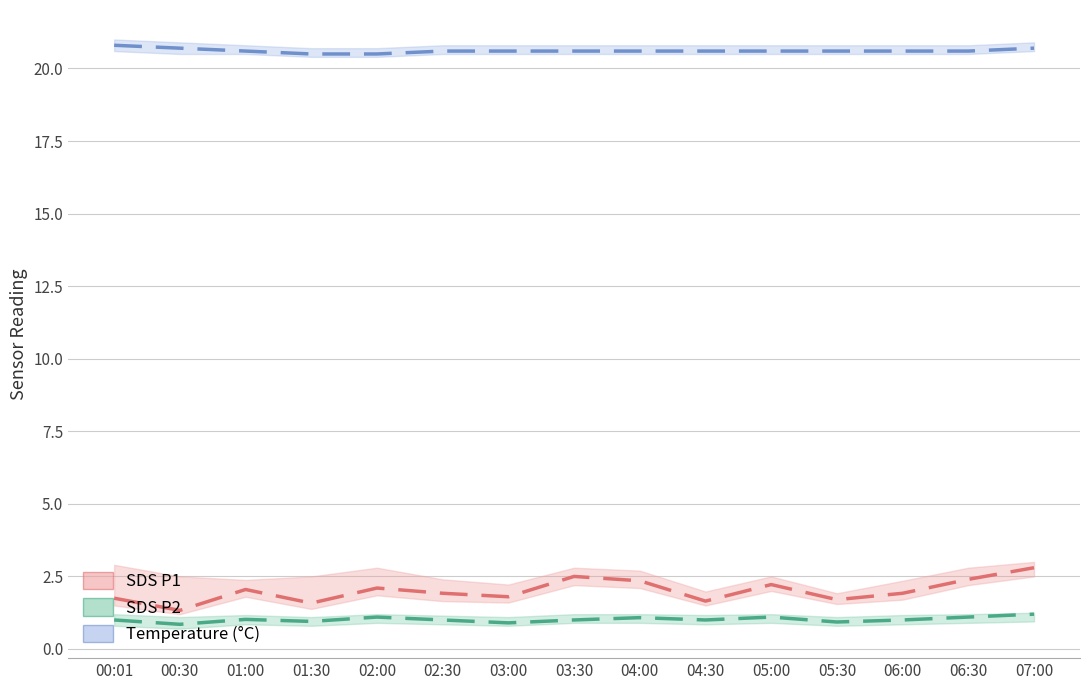

What are all the series names shown in the legend?

SDS_P1, SDS_P2, Temp